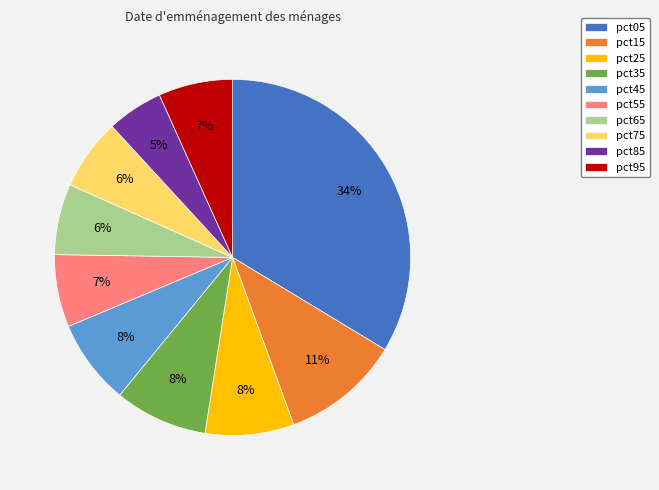

Between pct05 and pct95, which is larger?

pct05